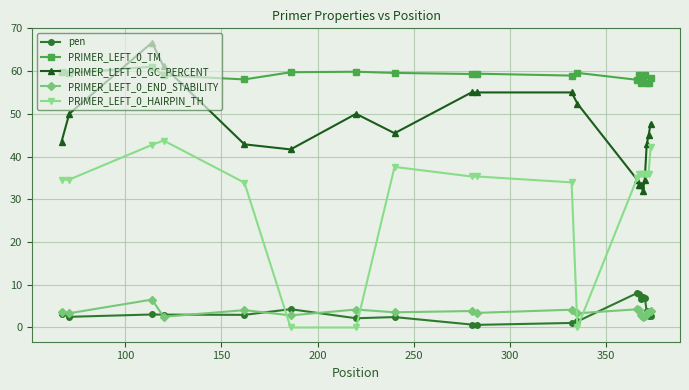

At how many categories does at least one series exceed 40?

20